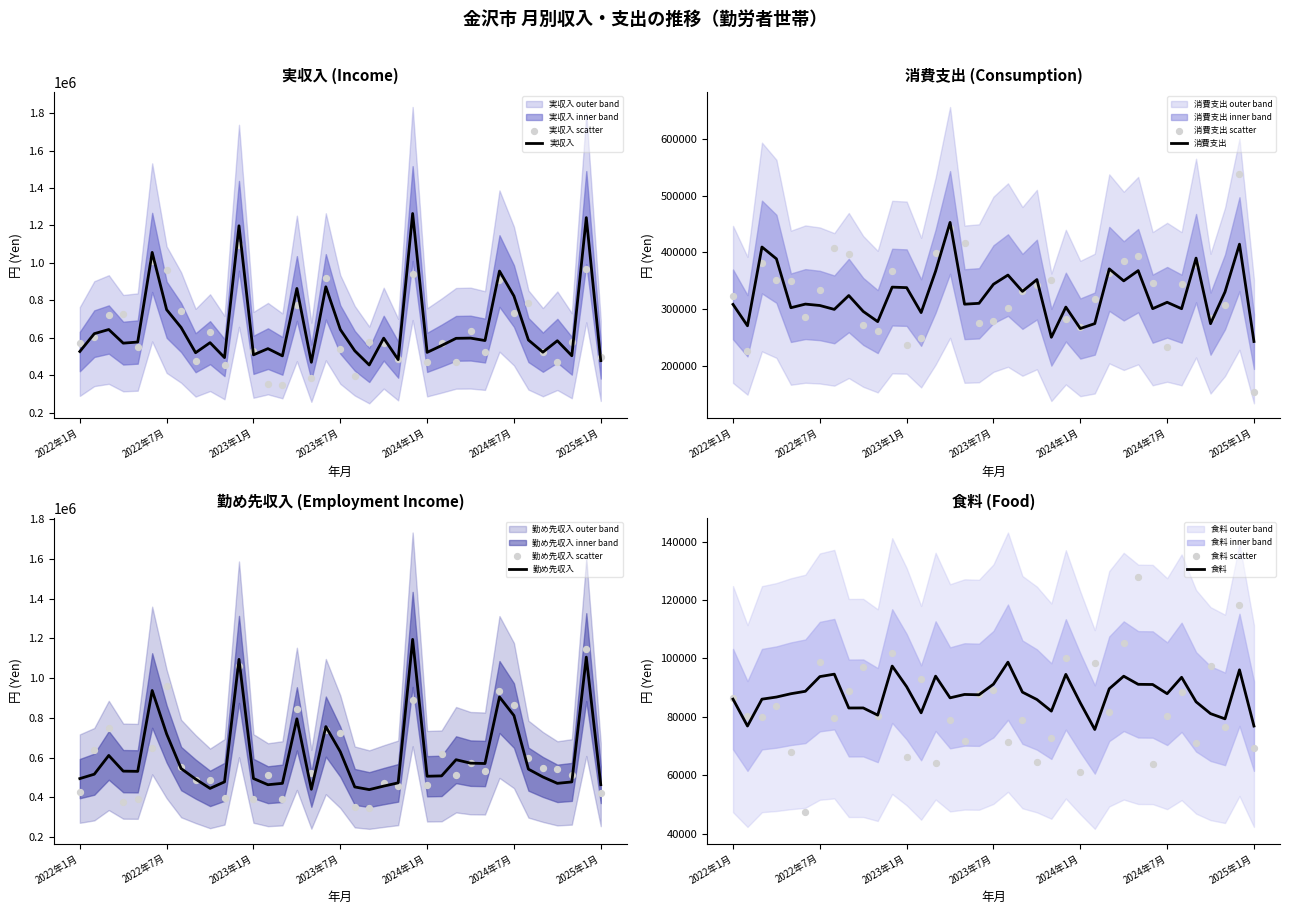

Which series has the largest Y range (max minus min)?

実収入